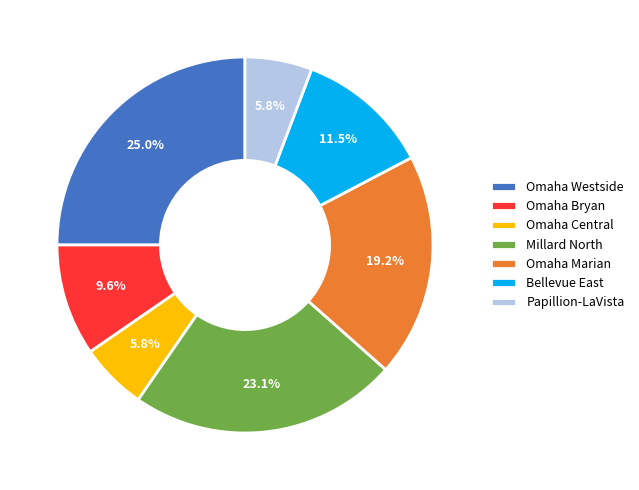

To the nearest percent, what portion does Omaha Westside represent?

25%